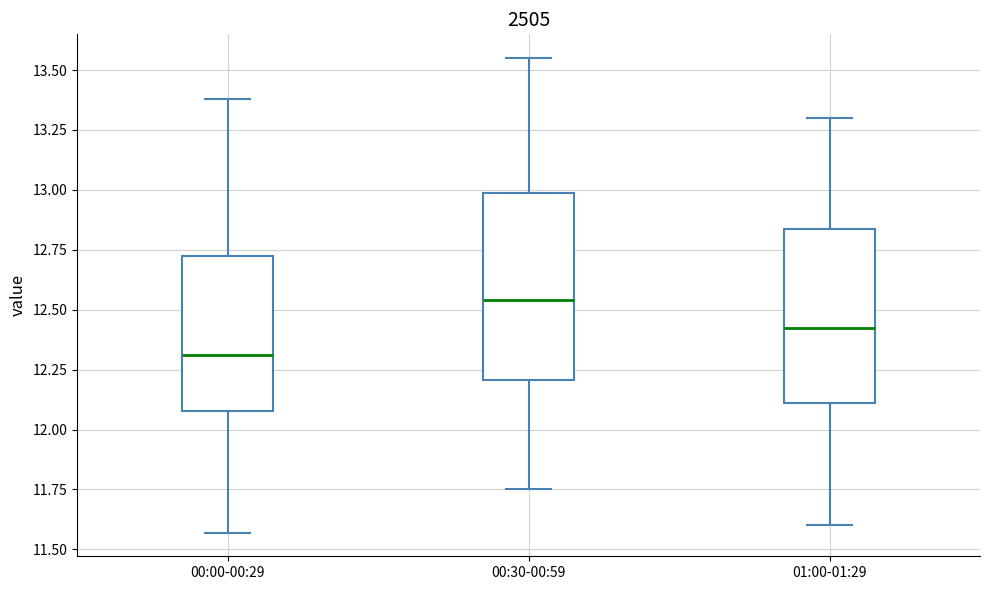

Reading left to right, read every box against the y-axis: the position of its median line, the range the box covers, and the ends of its whiskers. The values are not printed on the chart, so give them approximately, as read against the axis.

00:00-00:29: median 12.30, box 12.10 to 12.70, whiskers 11.55 to 13.40
00:30-00:59: median 12.55, box 12.20 to 13.00, whiskers 11.75 to 13.55
01:00-01:29: median 12.45, box 12.10 to 12.85, whiskers 11.60 to 13.30